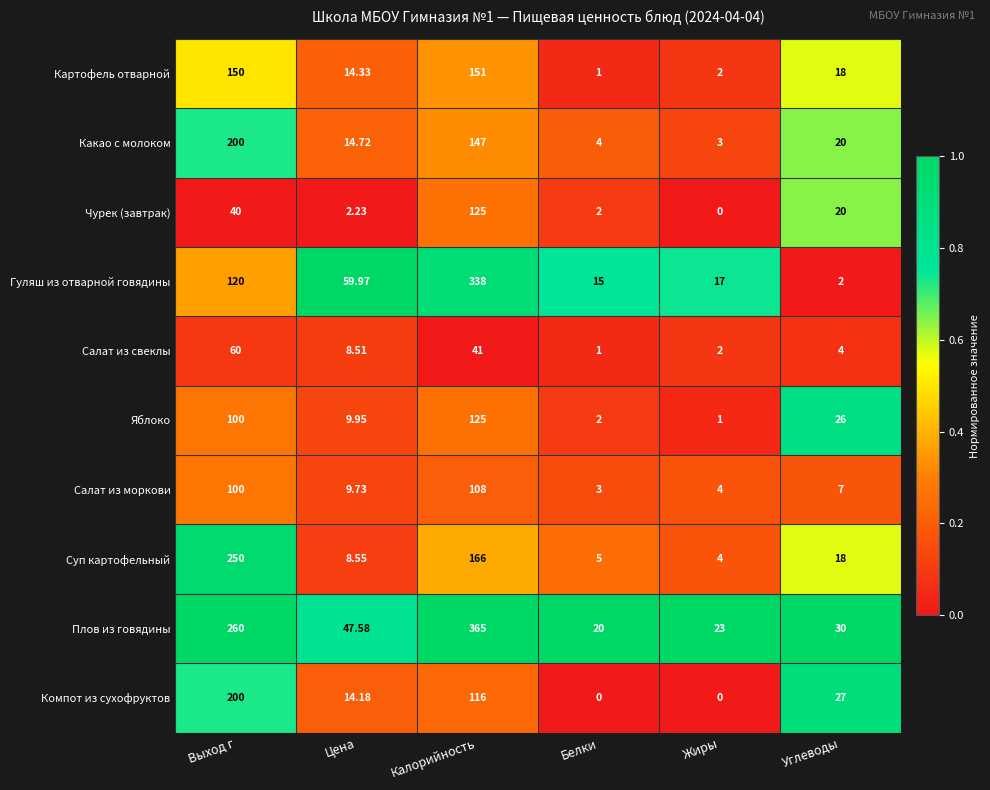

What is the greatest value displayed?

365.0